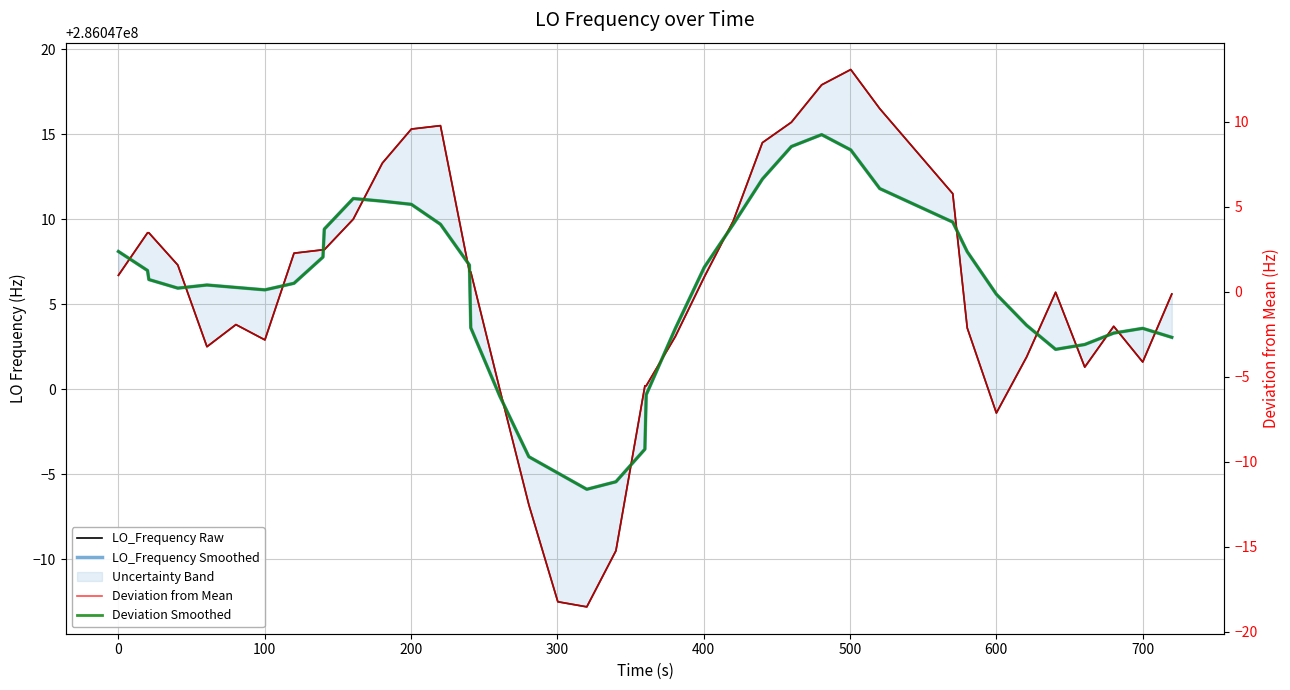

Is the value of Deviation from Mean at 25 greater than the value of LO_Frequency Raw at 300?

No